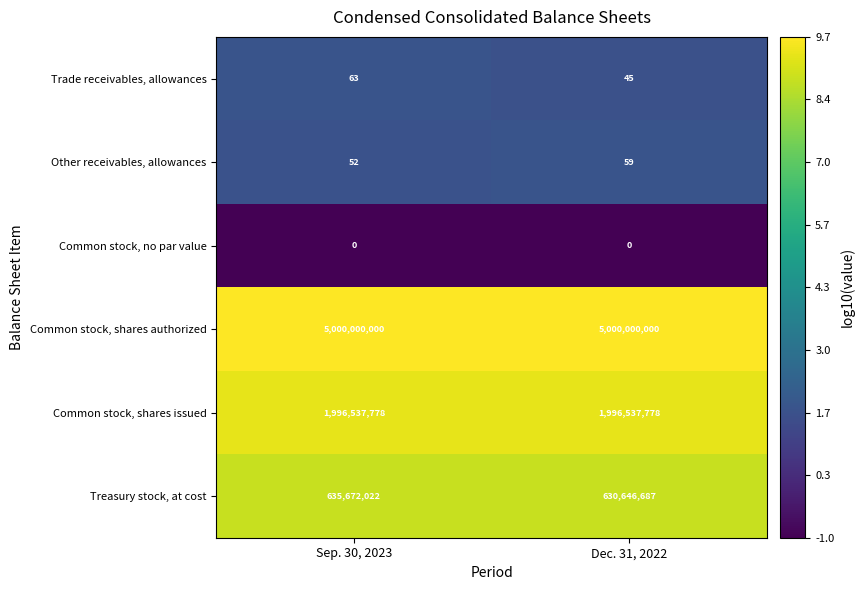

What is the spread (max minus min) of values at Sep. 30, 2023?

5000000000